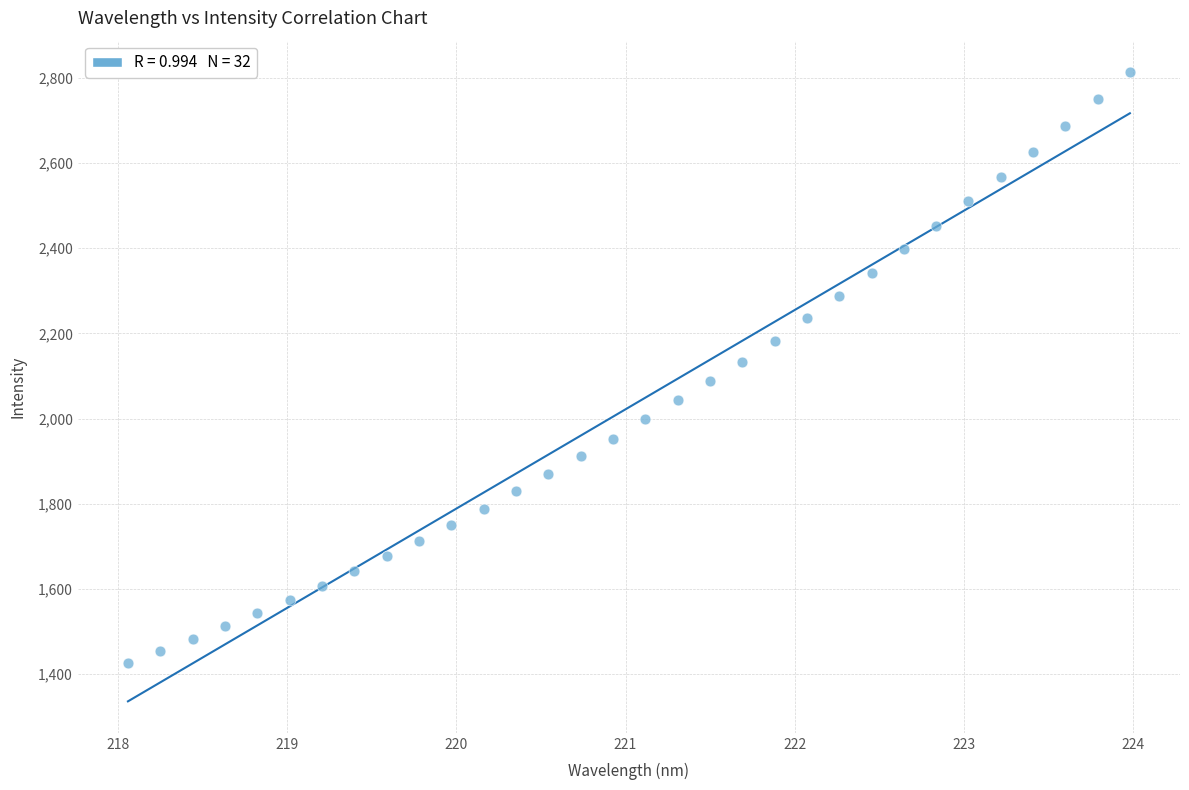

What is the range of X values (max minus min)?

5.9